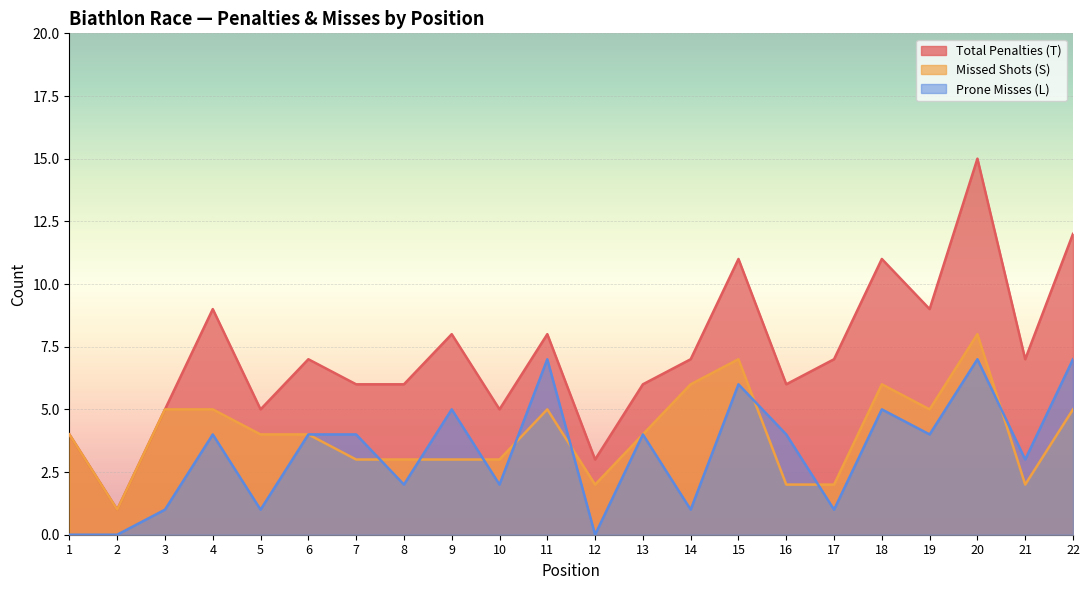

At how many categories does at least one series exceed 10?

4